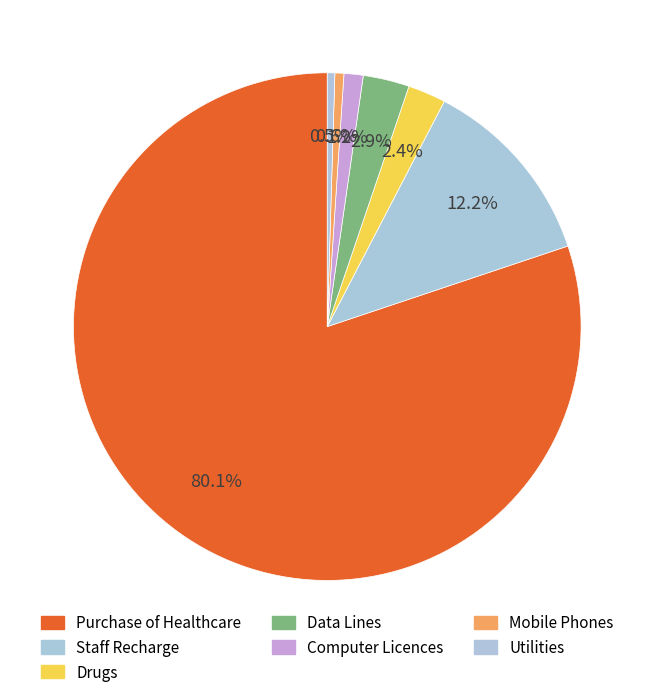

How many slices are in this pie chart?

7